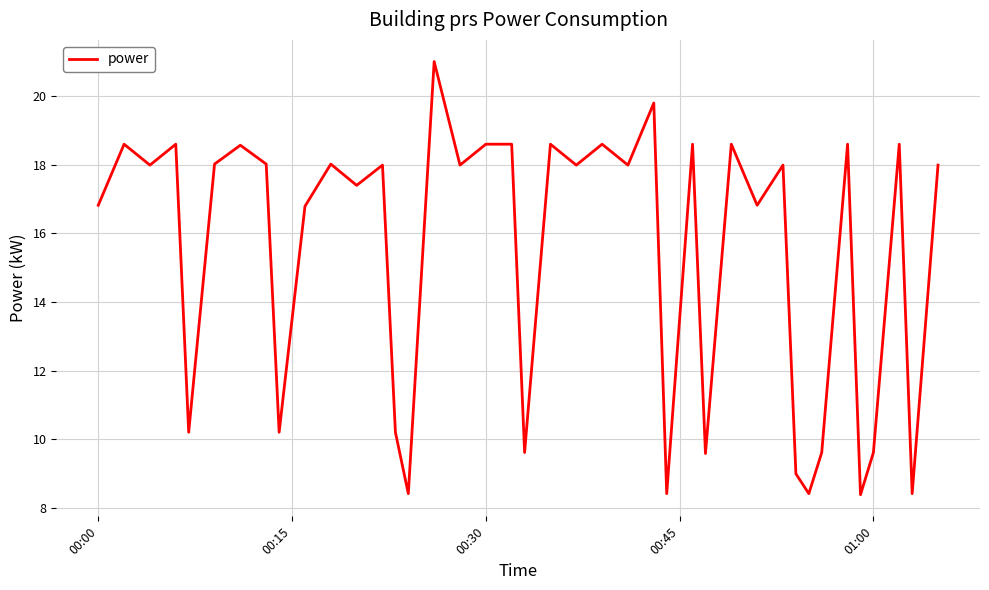

What is the minimum value shown in the chart?

8.4